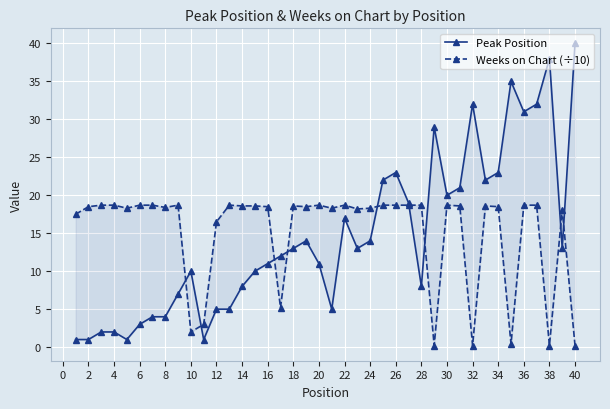

Which series has the largest range (max minus min)?

Peak Position